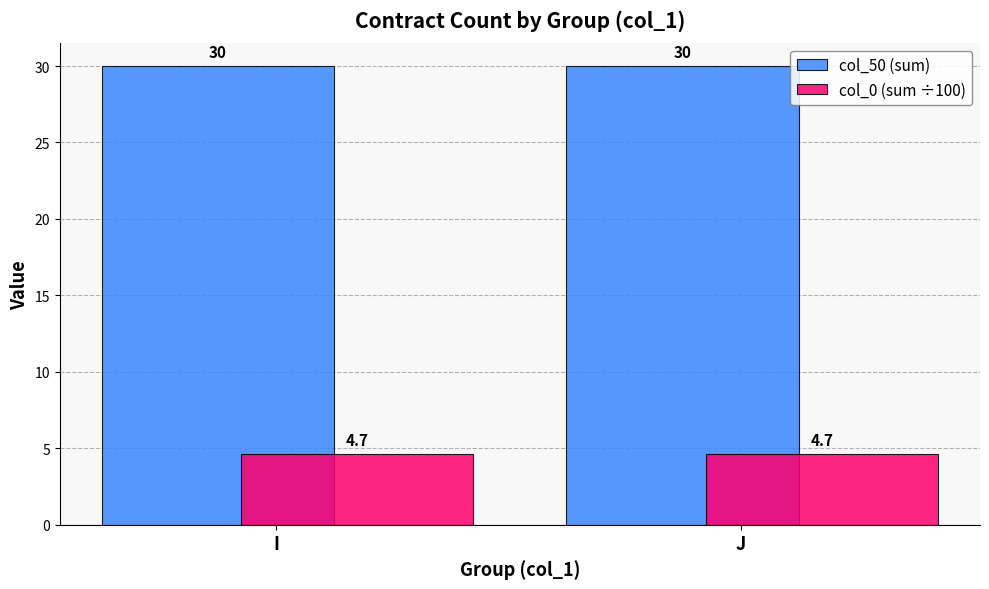

Read the col_0 (sum ÷100) value at J.

4.7